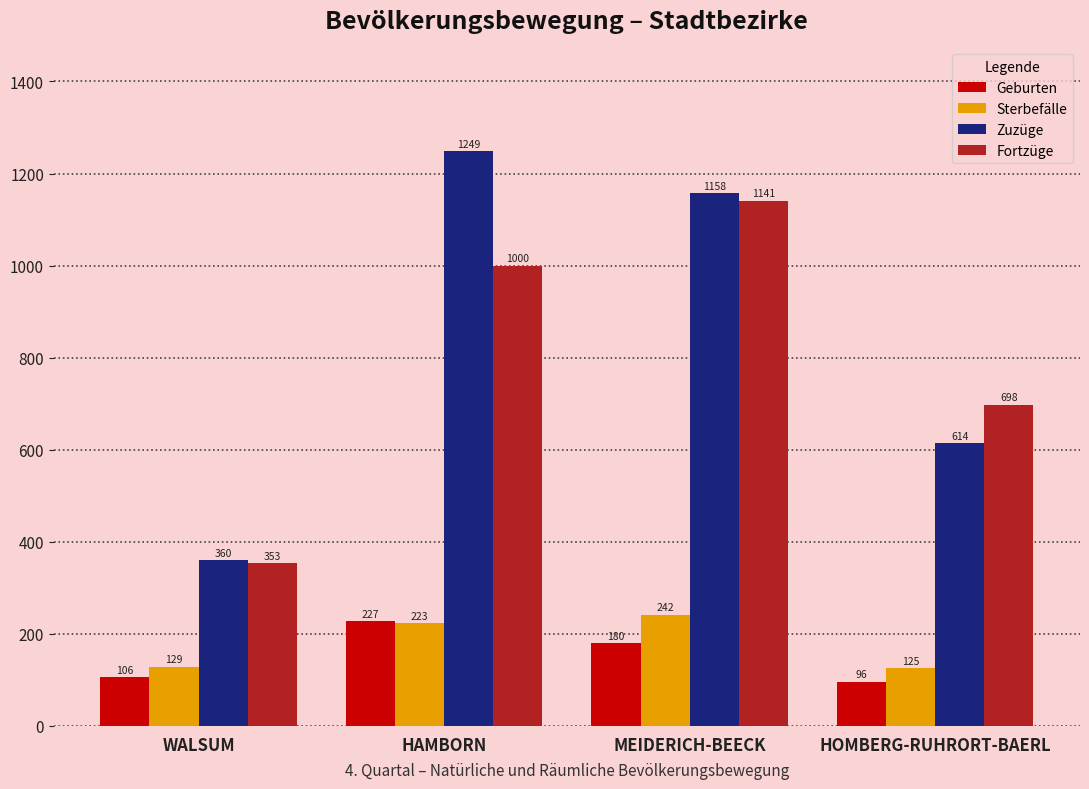

Rank the categories by Fortzüge value from highest to lowest.

MEIDERICH-BEECK, HAMBORN, HOMBERG-RUHRORT-BAERL, WALSUM